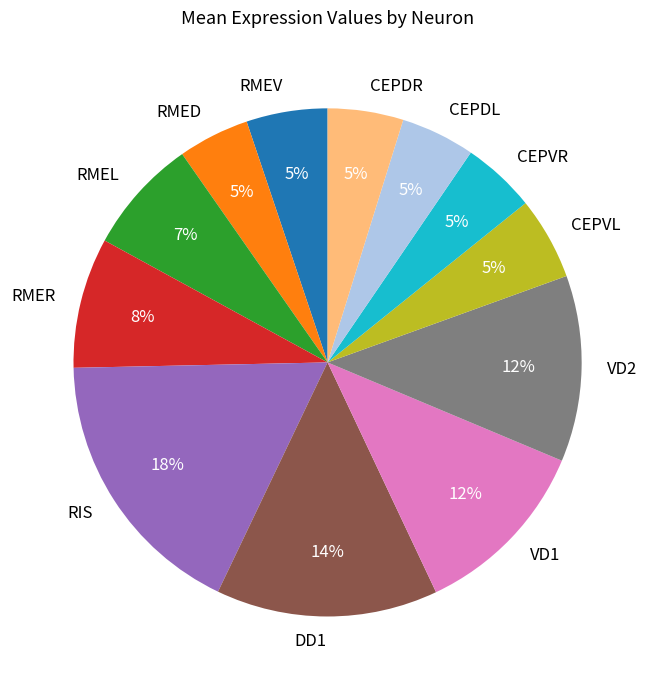

The RMER slice represents 21% of the pie. True or false?

False